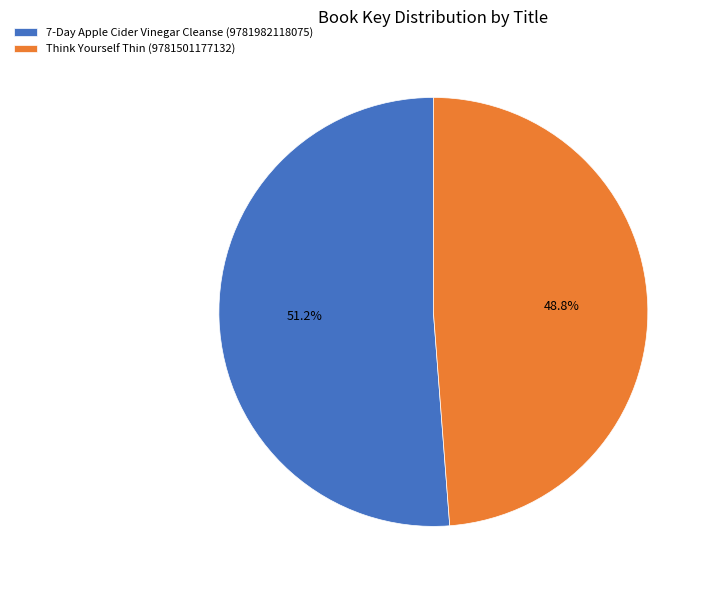

The 7-Day Apple Cider Vinegar Cleanse (9781982118075) slice represents 51% of the pie. True or false?

True